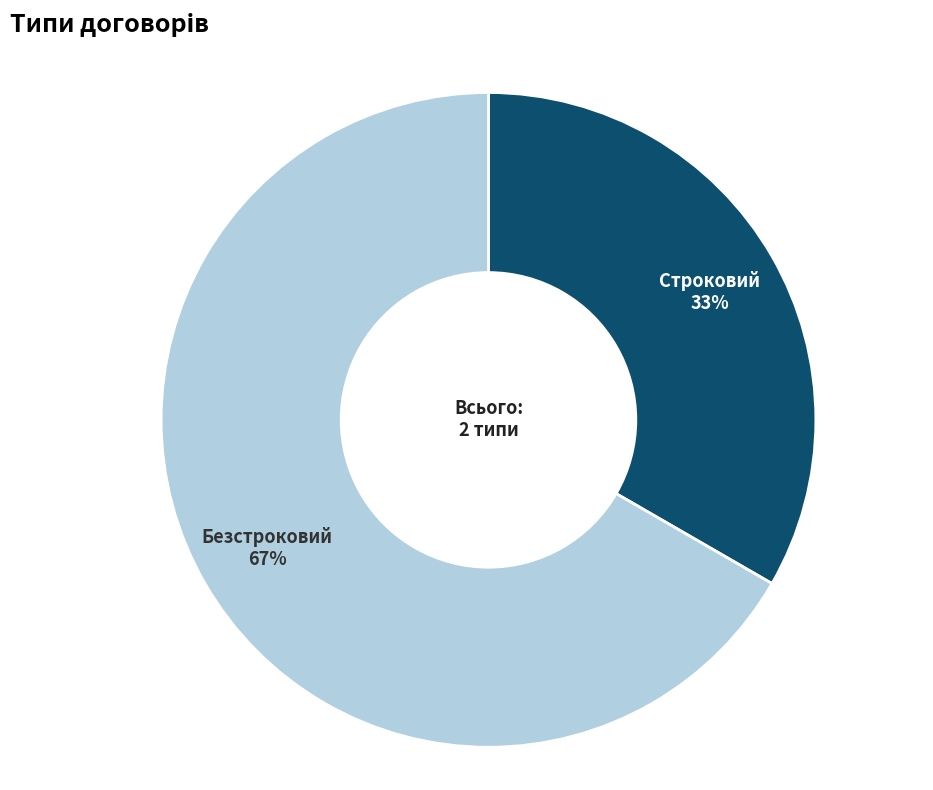

Is the sum of Строковий and Безстроковий greater than half?

Yes